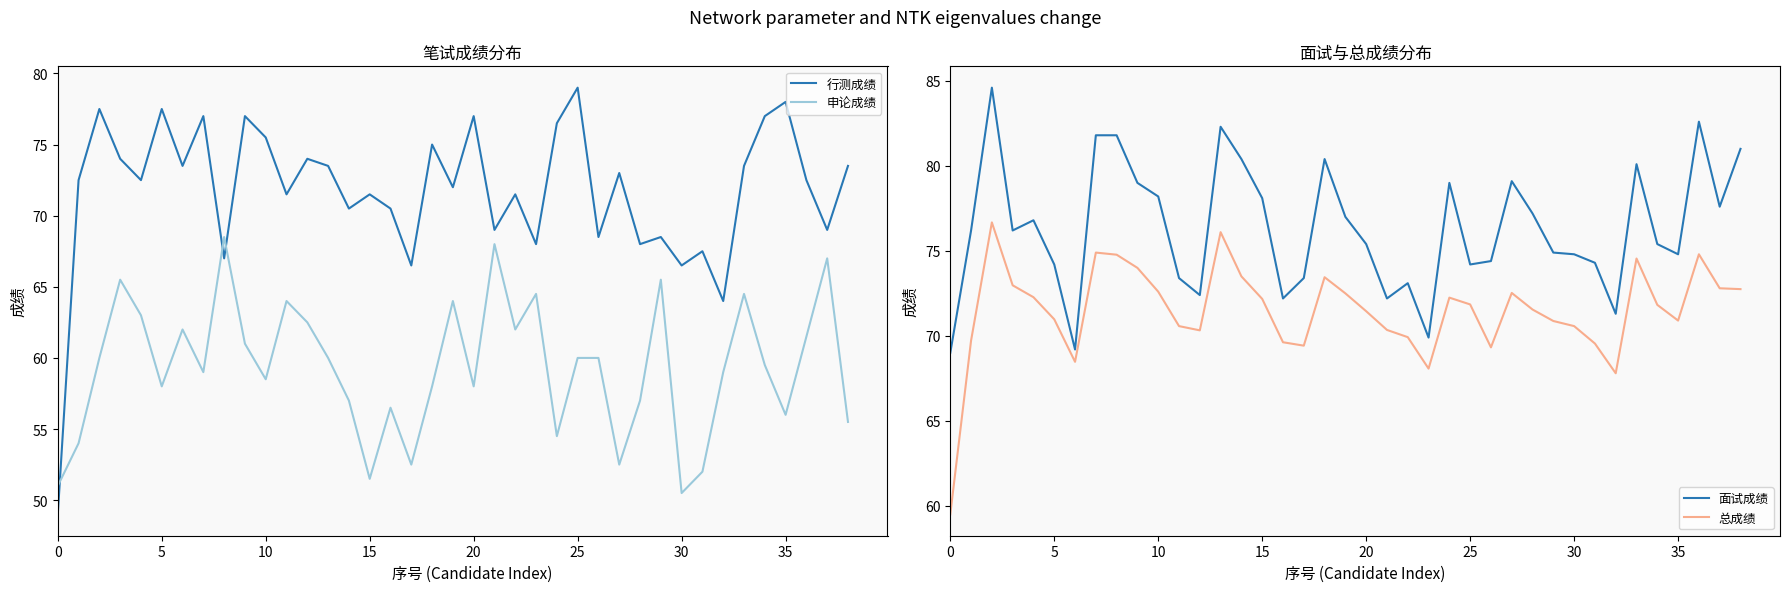

What are all the series names shown in the legend?

行测成绩, 申论成绩, 面试成绩, 总成绩